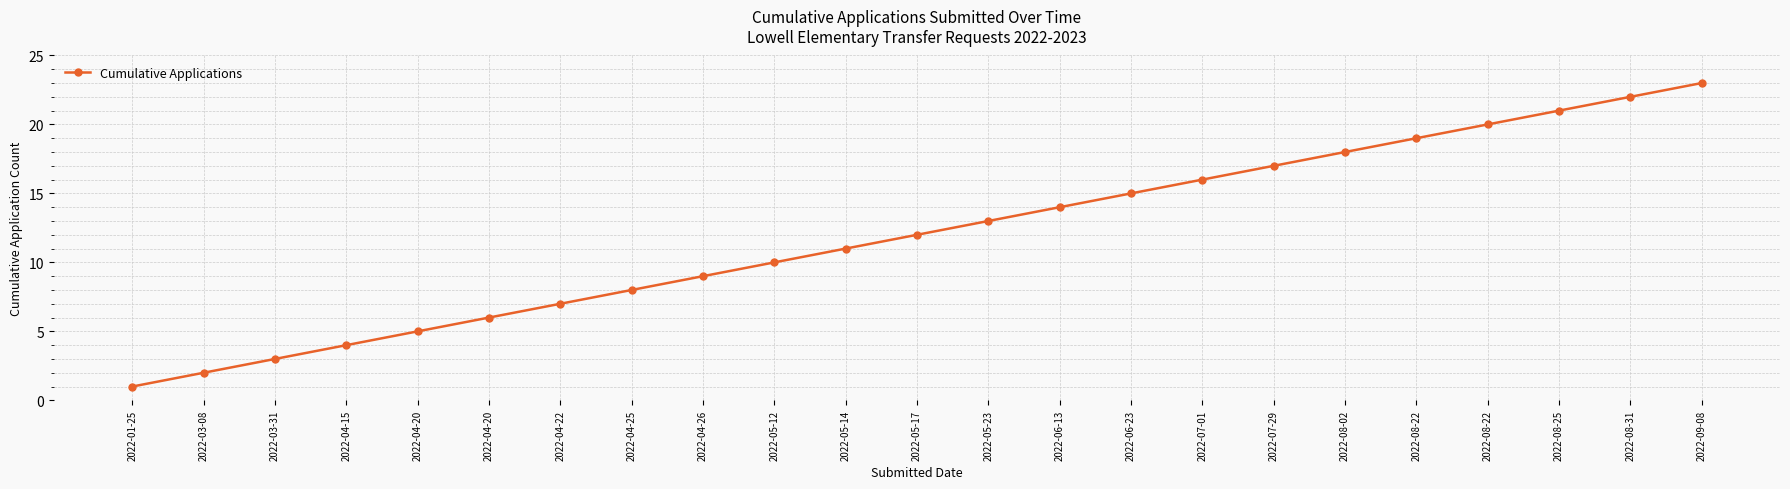

Where is the data nearest to the value 12?

2022-05-17